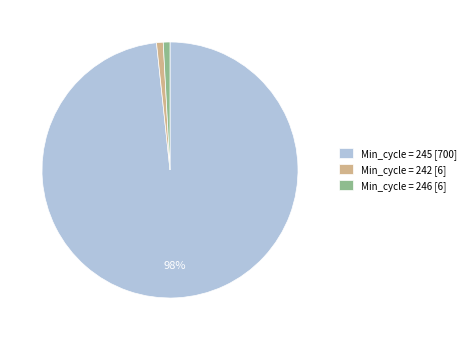

To the nearest percent, what portion does Min_cycle = 246 [6] represent?

1%